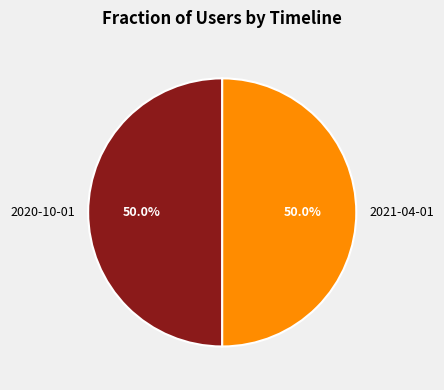

Combined, what portion of the pie is 2020-10-01 and 2021-04-01?

100.0%